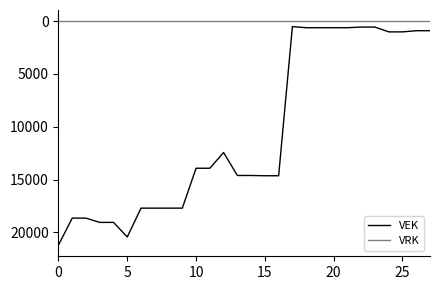

True or false: VRK and VEK cross at least once.

False